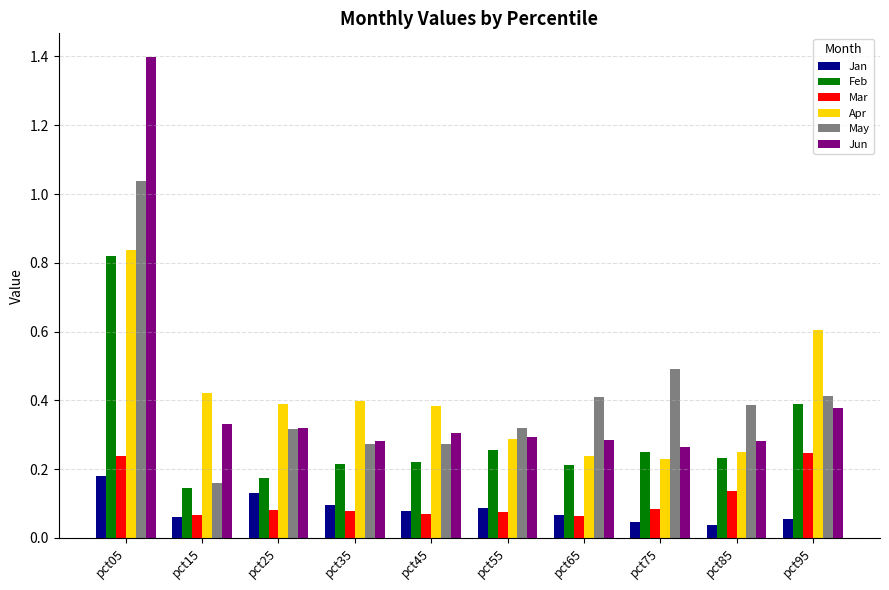

Rank the series by their maximum value, from lowest to highest.

Jan, Mar, Feb, Apr, May, Jun